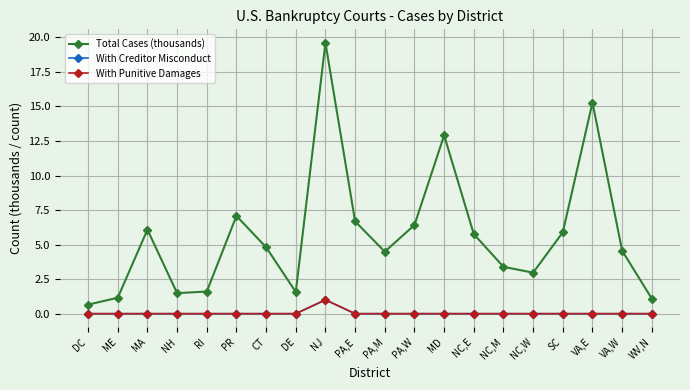

True or false: With Punitive Damages and With Creditor Misconduct cross at least once.

False